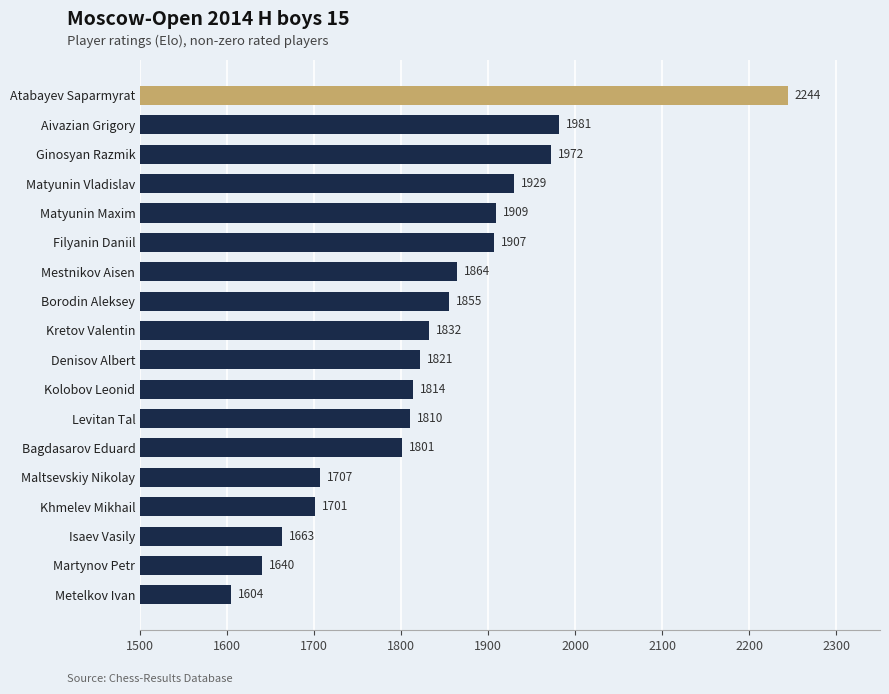

Which category has the lowest value across all series?

Metelkov Ivan